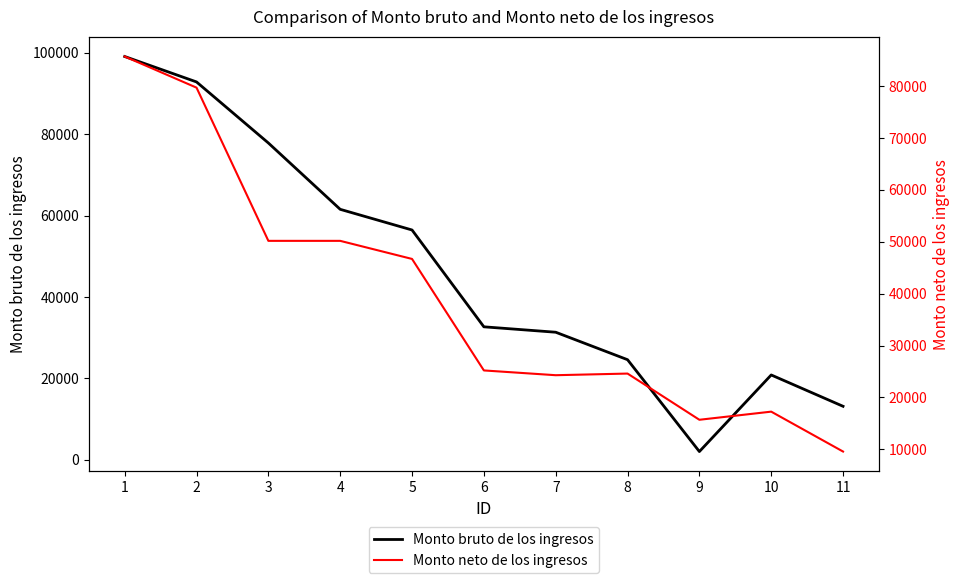

How many series are shown in this chart?

2